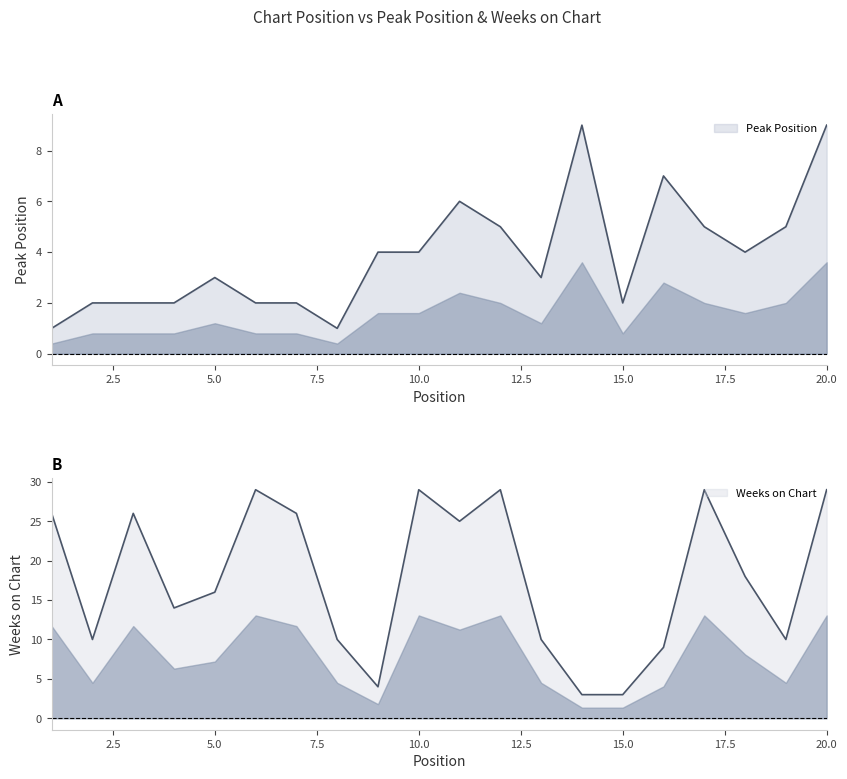

List the labels in order of Weeks on Chart value, smallest first.

14, 15, 9, 16, 2, 8, 13, 19, 4, 5, 18, 11, 1, 3, 7, 6, 10, 12, 17, 20